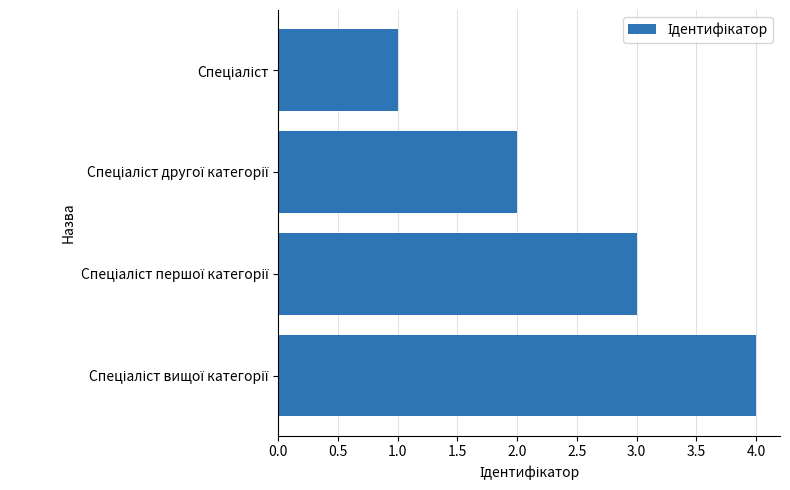

What is the minimum value shown in the chart?

1